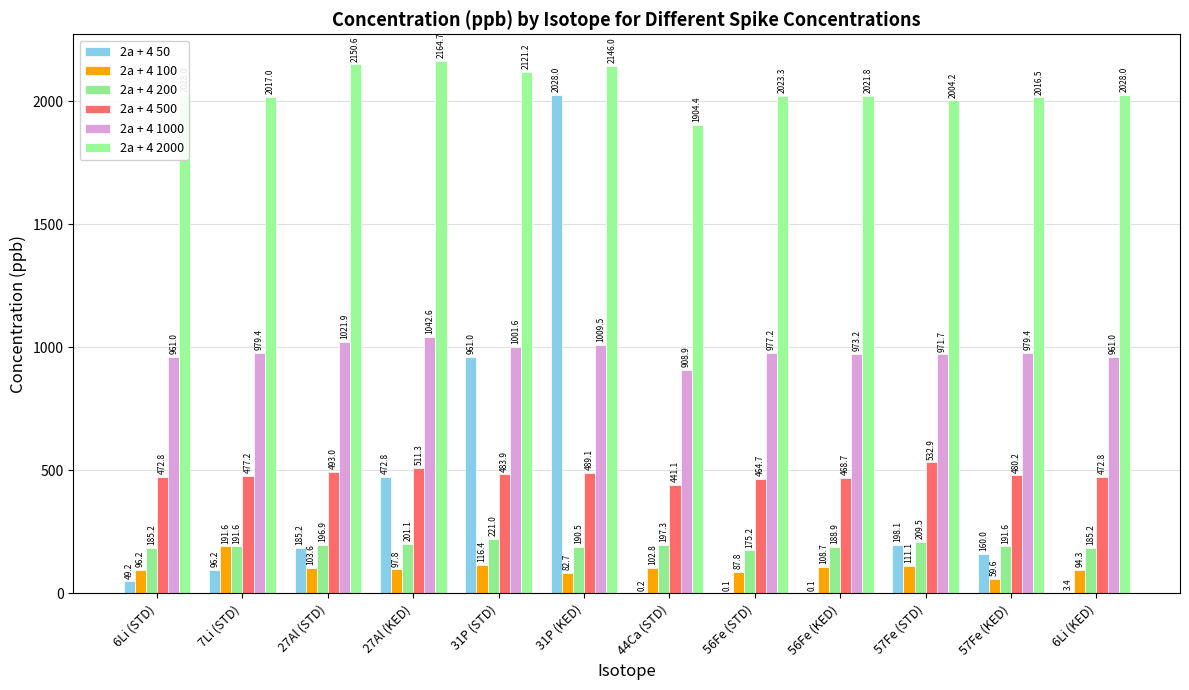

Are the bars horizontal?

No